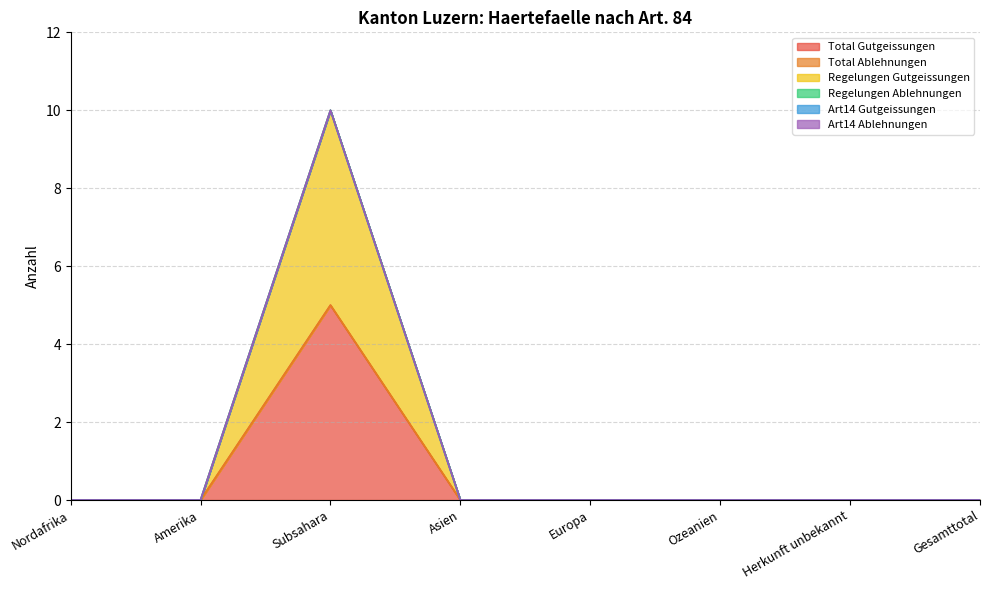

True or false: Total Gutgeissungen has more than 0 interior local peaks.

True